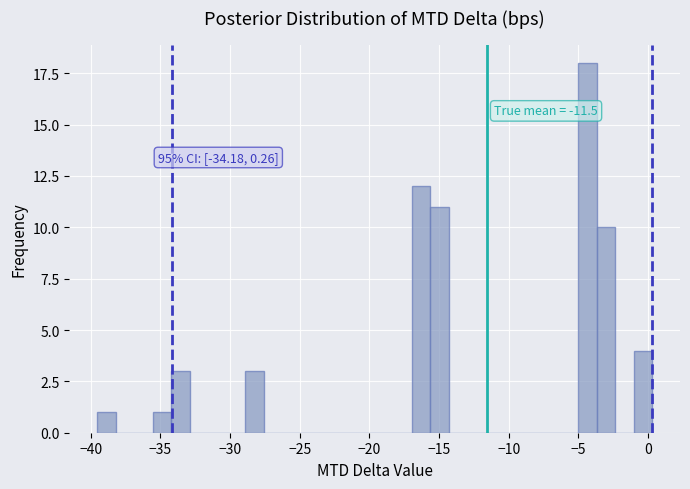

Around what value on the x-axis is the tallest bar? Give the approximate position of its centre, as read against the axis.

-4.5